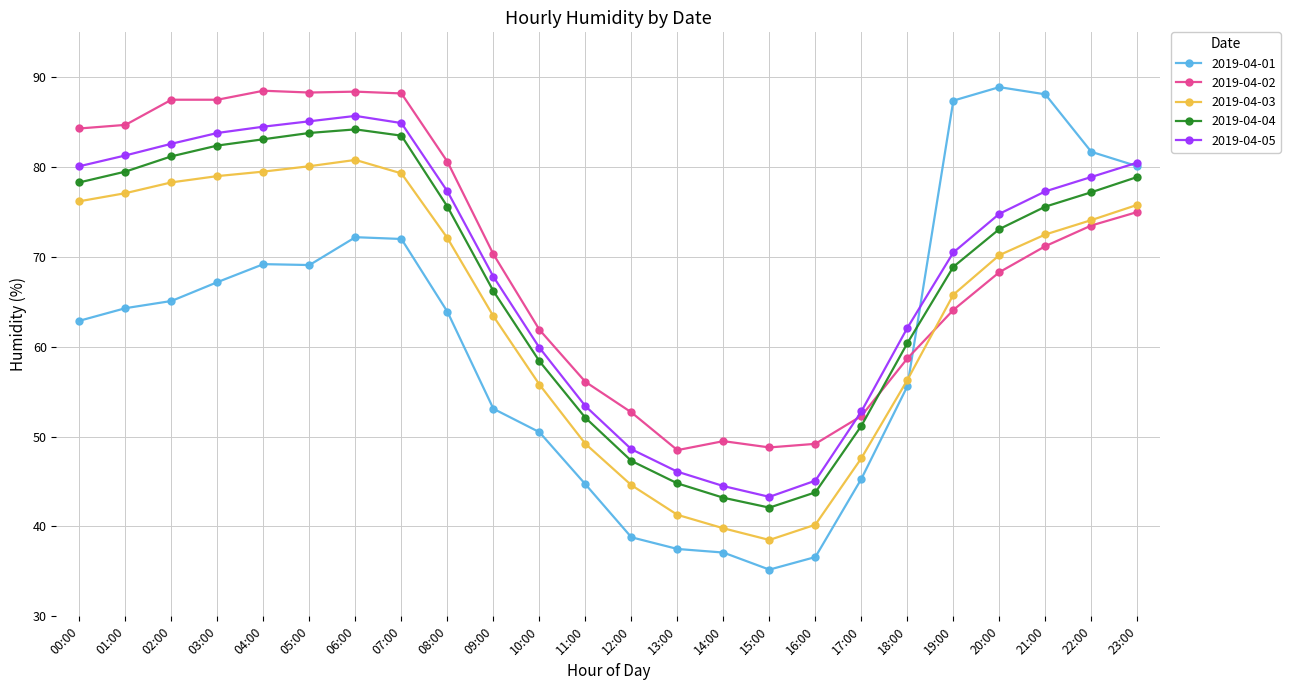

Where does the 2019-04-03 series first go above 72?

00:00